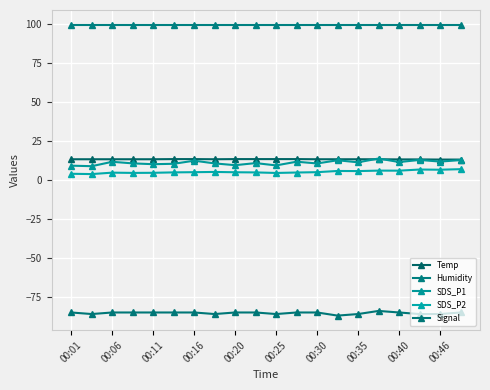

How many lines are shown in the chart?

5